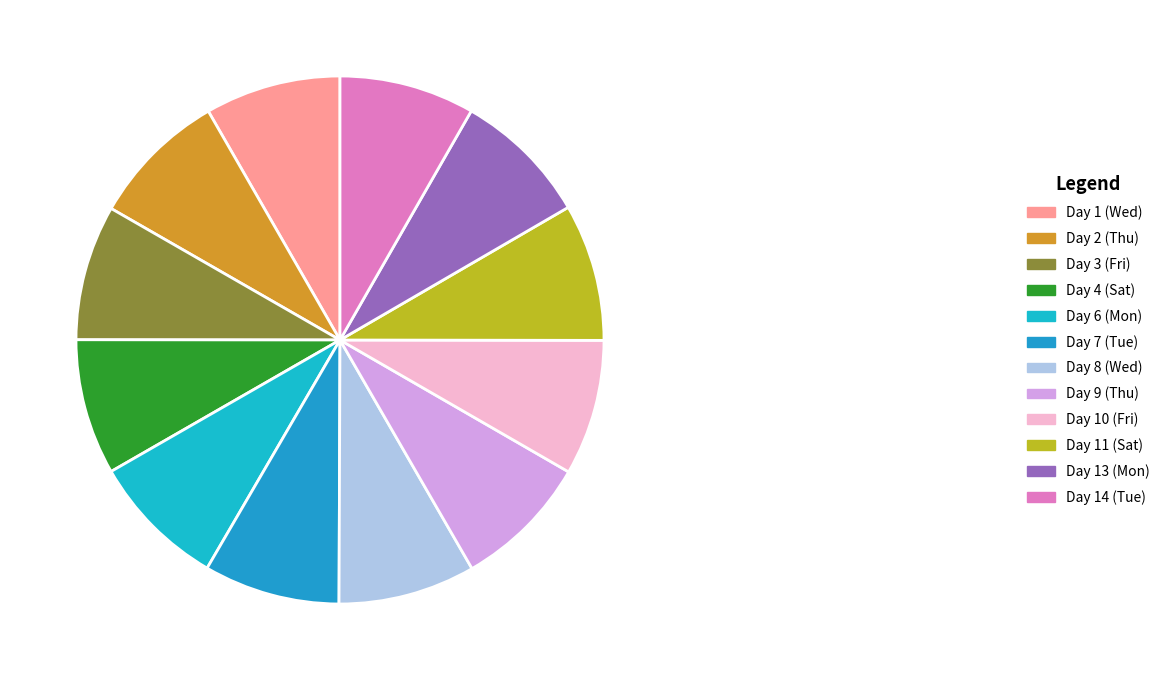

What portion of the pie excludes Day 7 (Tue)?

91.7%